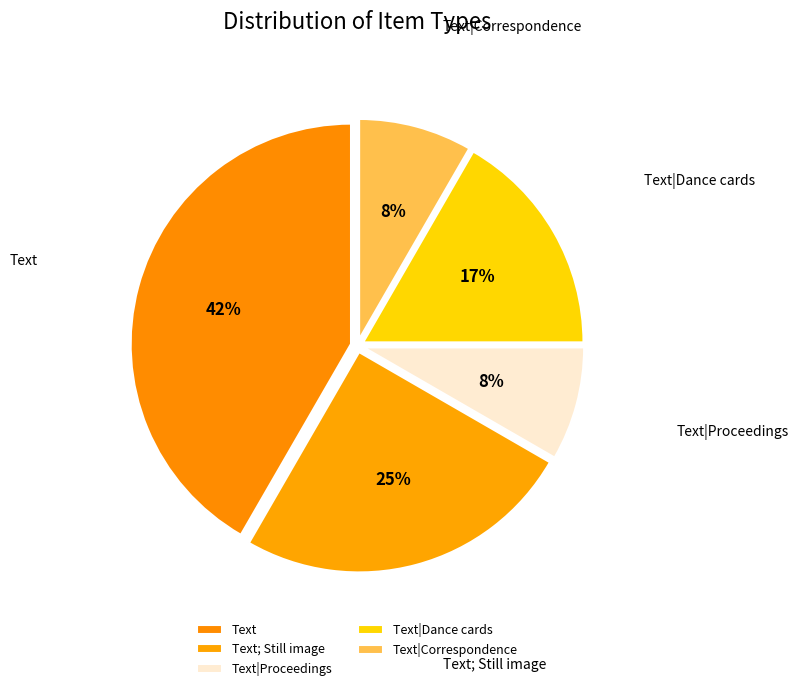

Which category has the biggest portion of the pie?

Text